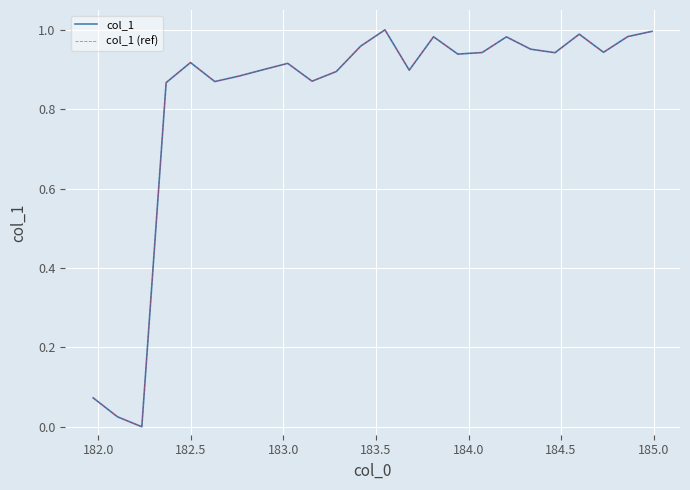

Does the chart display data point markers on the line(s)?

No